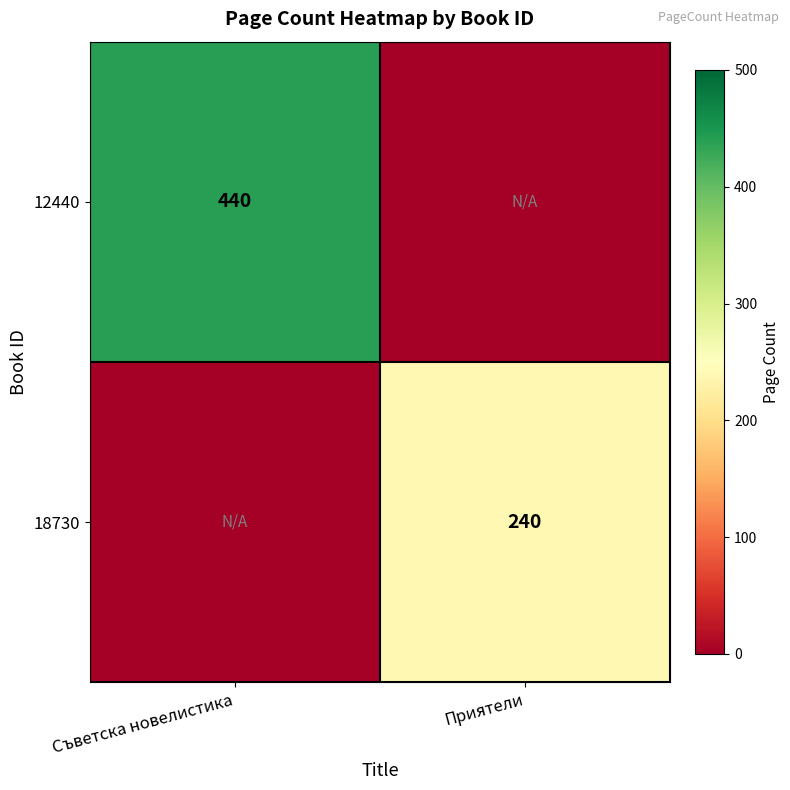

True or false: 12440 has a value of 121 at Съветска новелистика.

False